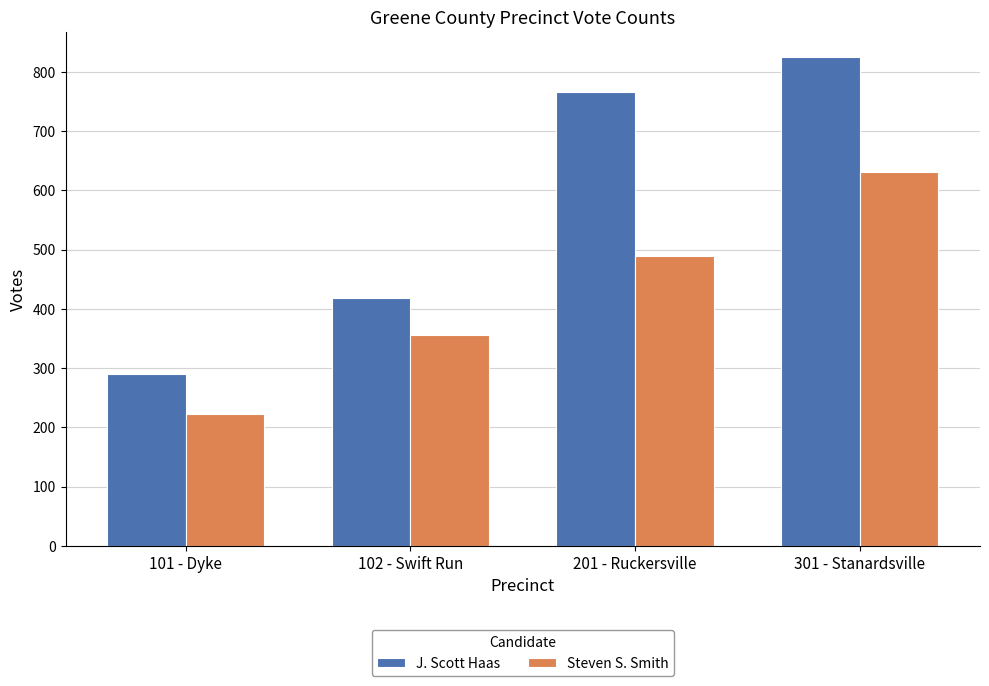

What are all the series names shown in the legend?

J. Scott Haas, Steven S. Smith